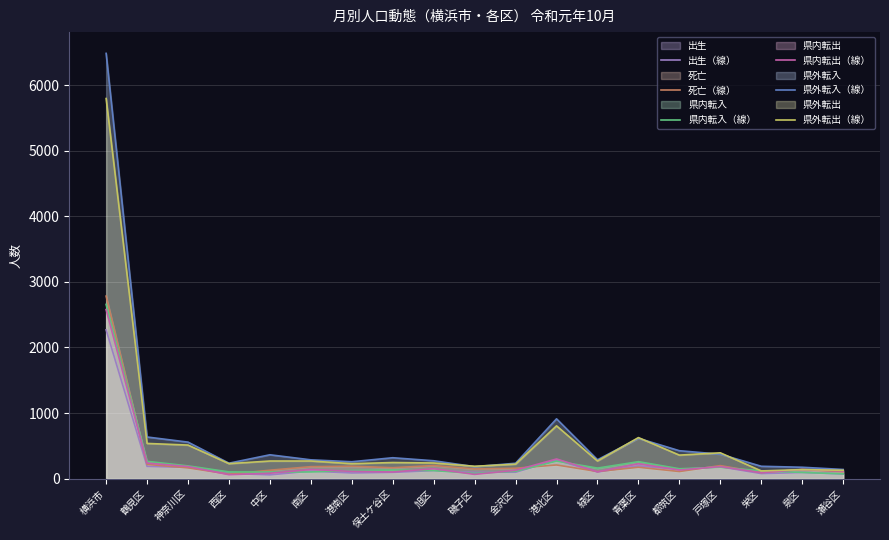

How many series are shown in this chart?

6